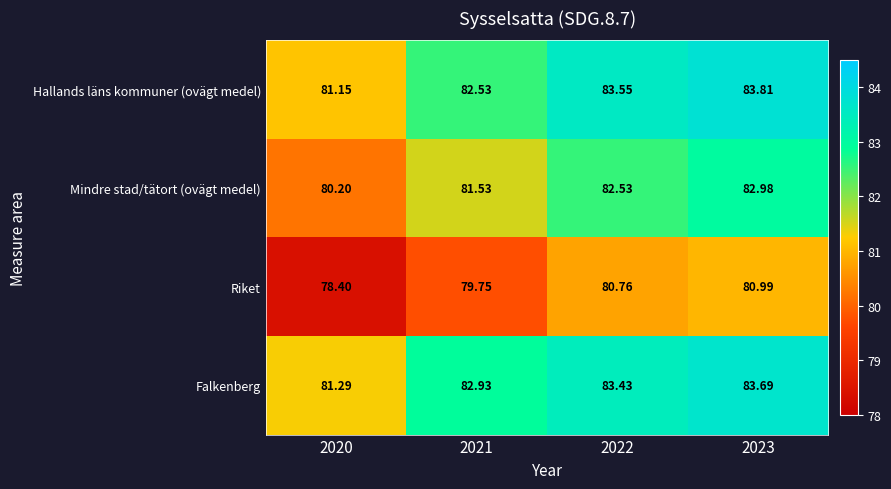

Between 2020 and 2021, which series saw the biggest shift?

Falkenberg